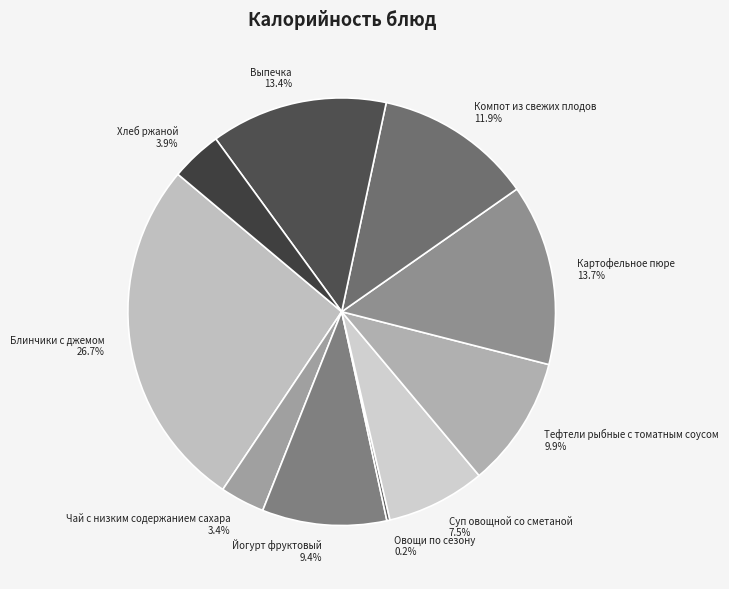

To the nearest percent, what portion does Компот из свежих плодов represent?

12%